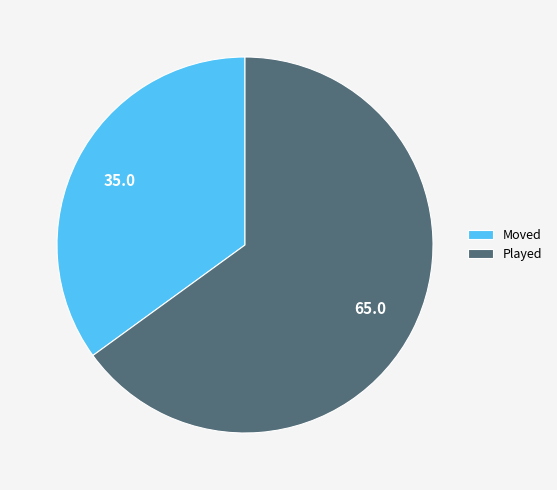

Approximately how many times larger is the value at Played compared to Moved?

1.9